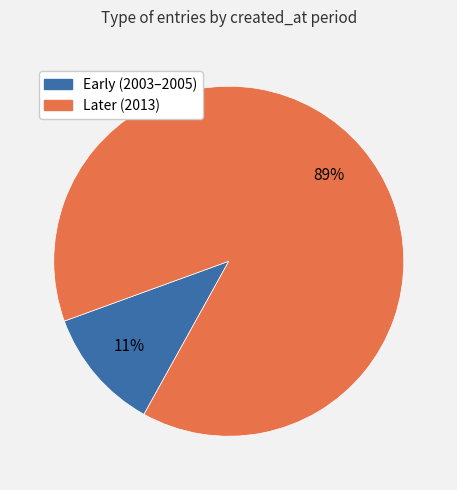

To the nearest percent, what is the average slice percentage?

50%